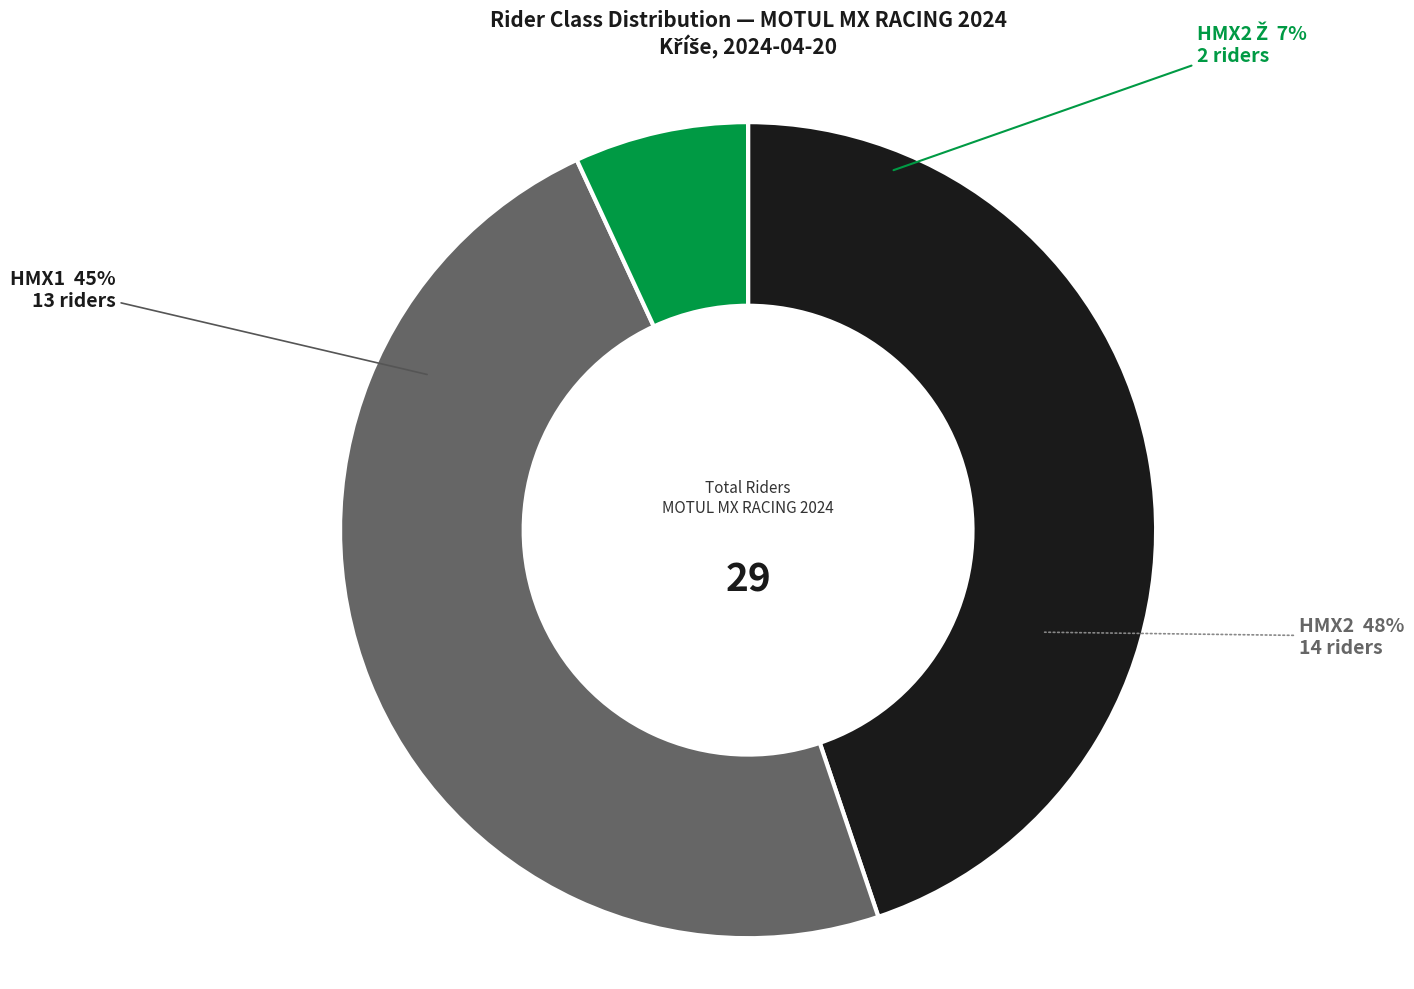

Count the number of slices in the pie.

3